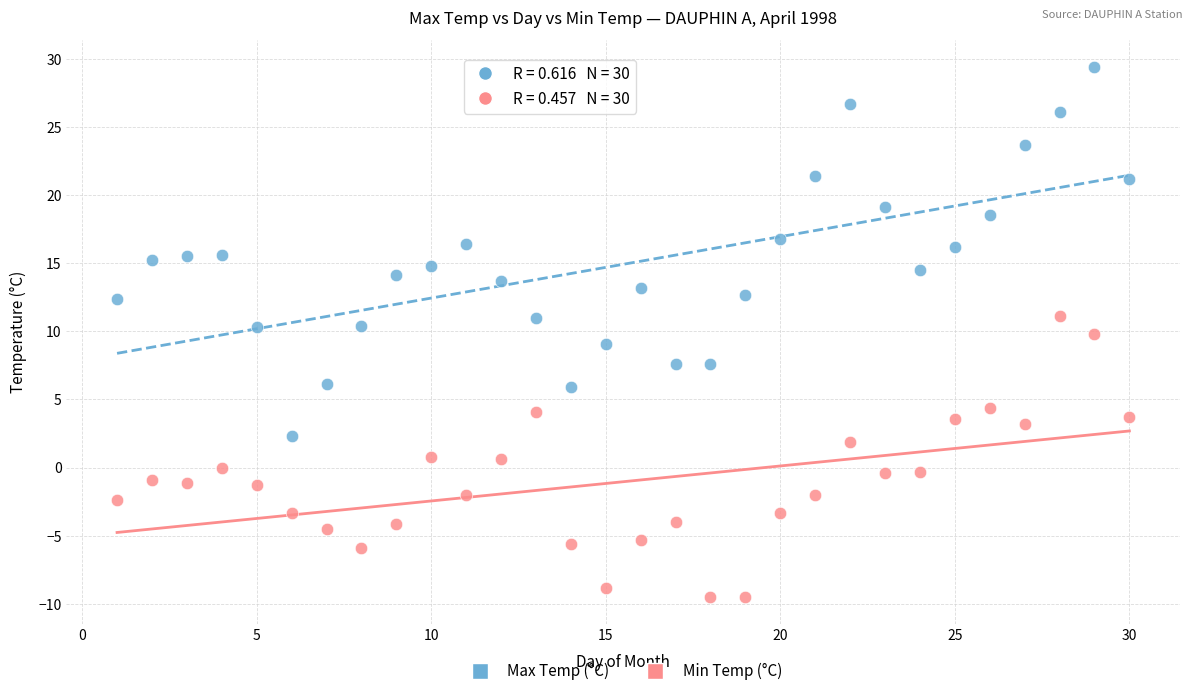

Which series contains the highest Y value?

Max Temp (°C)